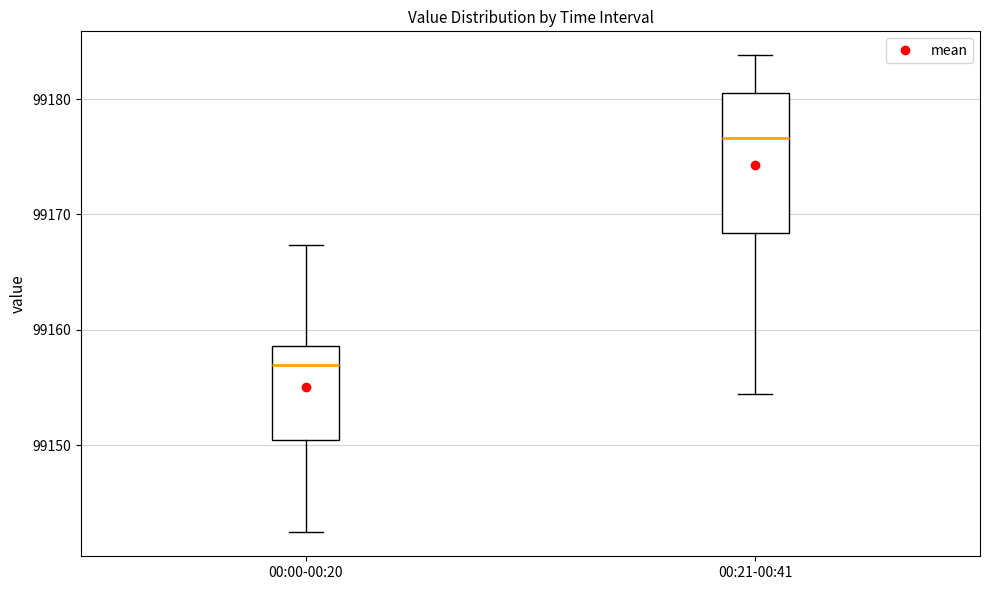

Which box is the tallest, from its lower edge to its upper edge?

00:21-00:41